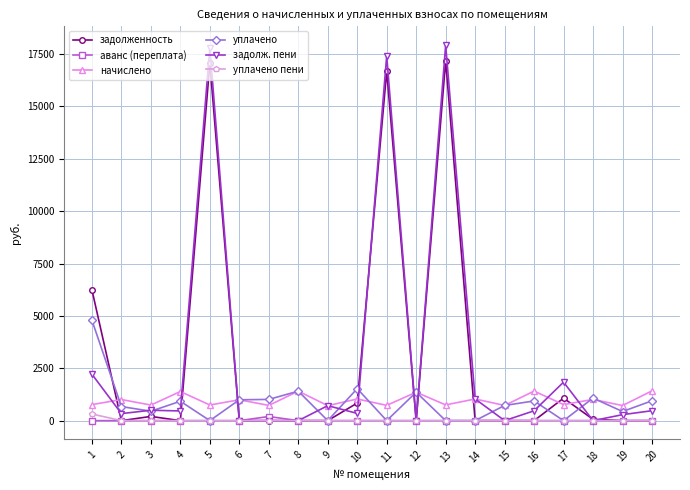

Which series has the widest spread of values?

задолж. пени